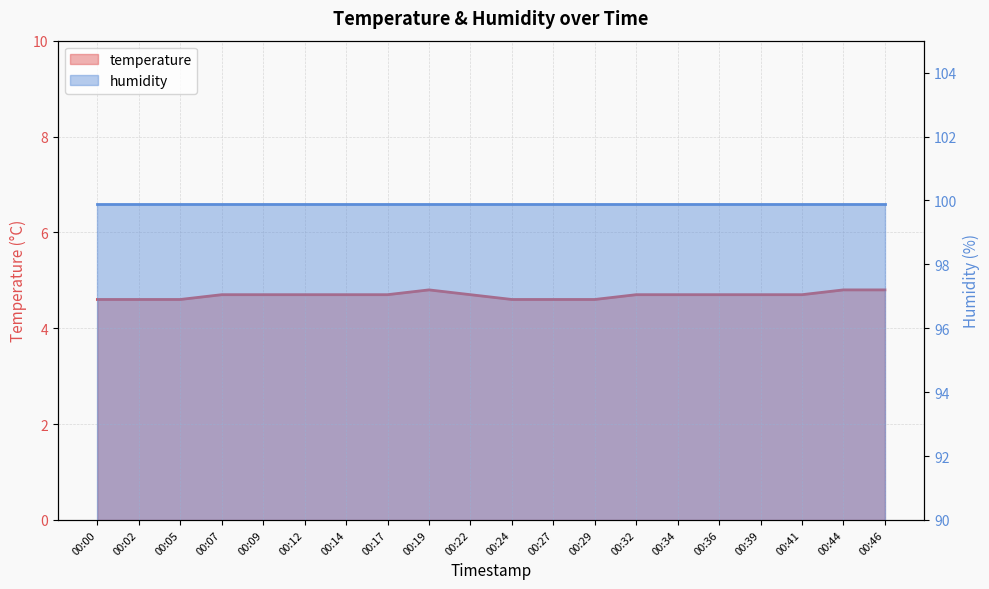

What is the ratio of the value at 00:46 to the value at 00:07?

1.0